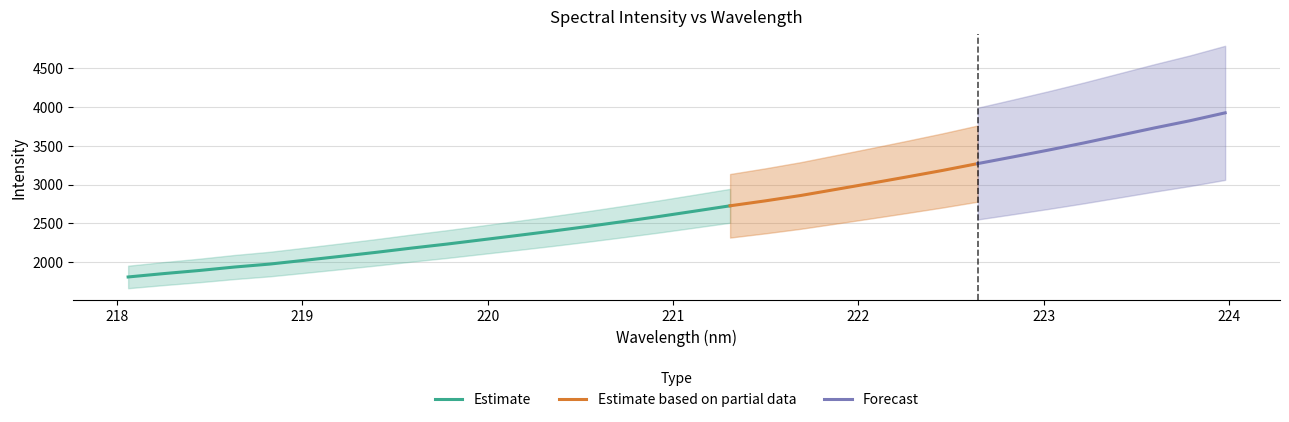

Reading left to right, list all the values displayed in this chart.

218.0596=1810.3	218.2508=1853.4	218.442=1893.3	218.6332=1938.1	218.8244=1976.4	219.0156=2025.7	219.2067=2075.9	219.3979=2127.3	219.589=2182.0	219.7801=2233.7	219.9712=2289.4	220.1623=2345.1	220.3533=2402.0	220.5444=2461.9	220.7354=2524.8	220.9264=2589.5	221.1174=2657.7	221.3083=2726.5	221.4993=2790.4	221.6902=2859.4	221.8812=2938.4	222.0721=3017.6	222.263=3098.4	222.4538=3181.3	222.6447=3269.8	222.8355=3356.0	223.0264=3443.7	223.2172=3535.5	223.408=3632.2	223.5987=3729.0	223.7895=3821.3	223.9802=3923.3